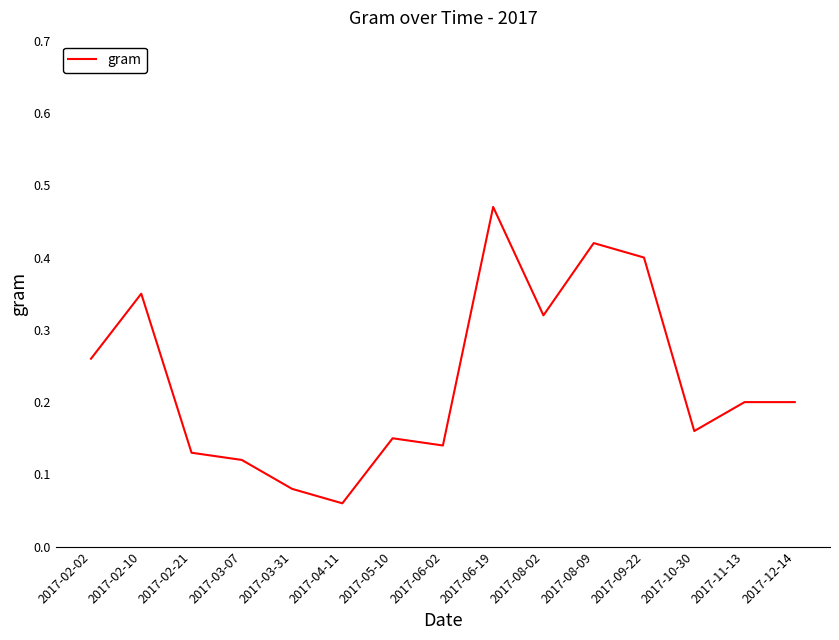

Which category has the highest value across all series?

2017-06-19